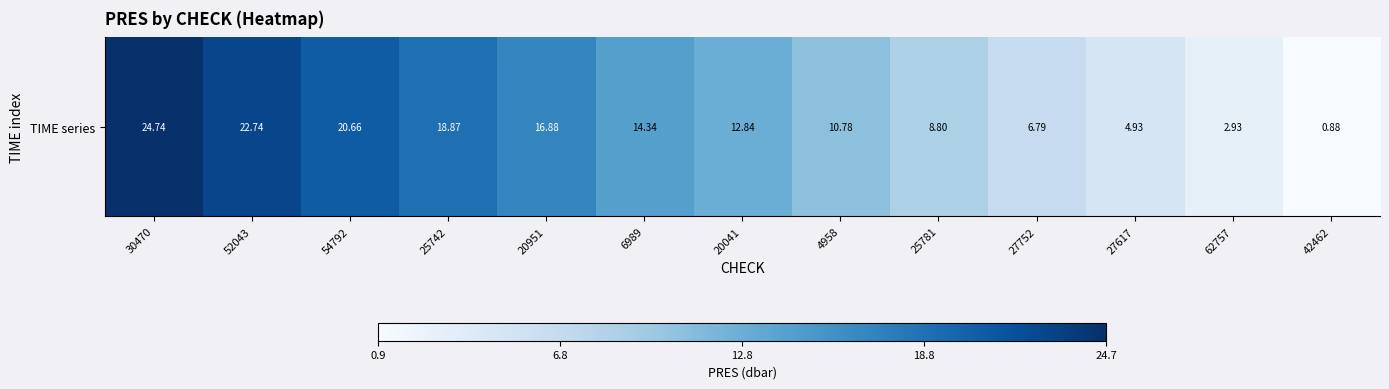

Reading right to left, extract all data points from this chart.

0.9	2.9	4.9	6.8	8.8	10.8	12.8	14.3	16.9	18.9	20.7	22.7	24.7